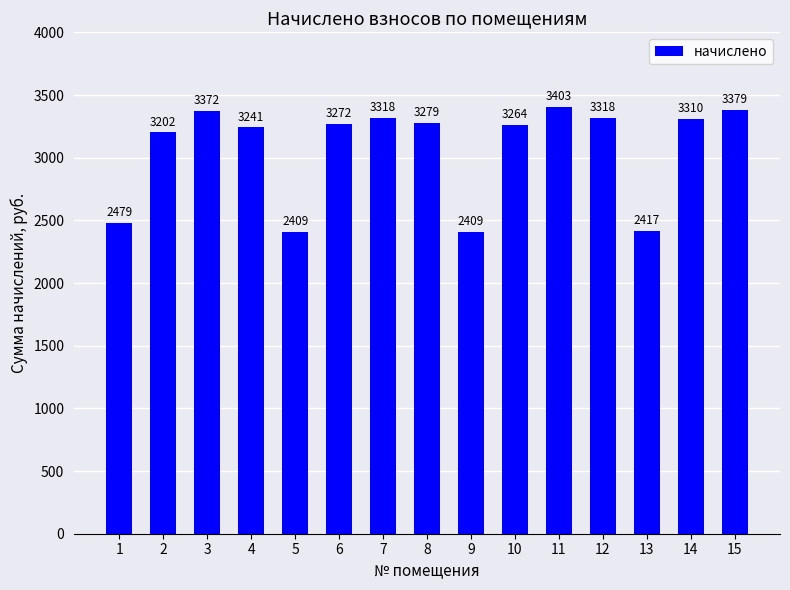

The chart shows a value of 1964.0 at 3. True or false?

False